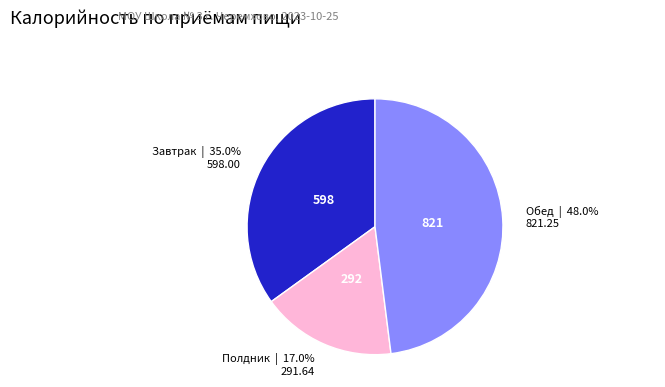

Is there a majority slice in this chart?

No